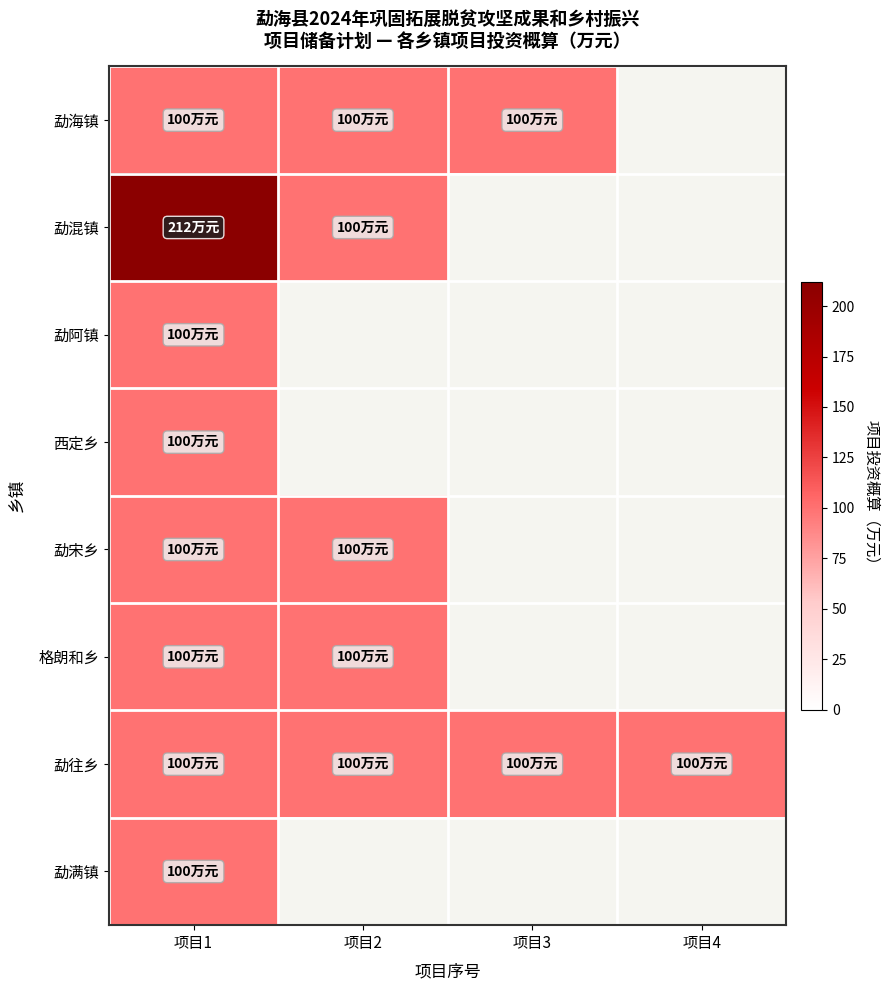

At which label does 勐海镇 reach its peak?

项目1